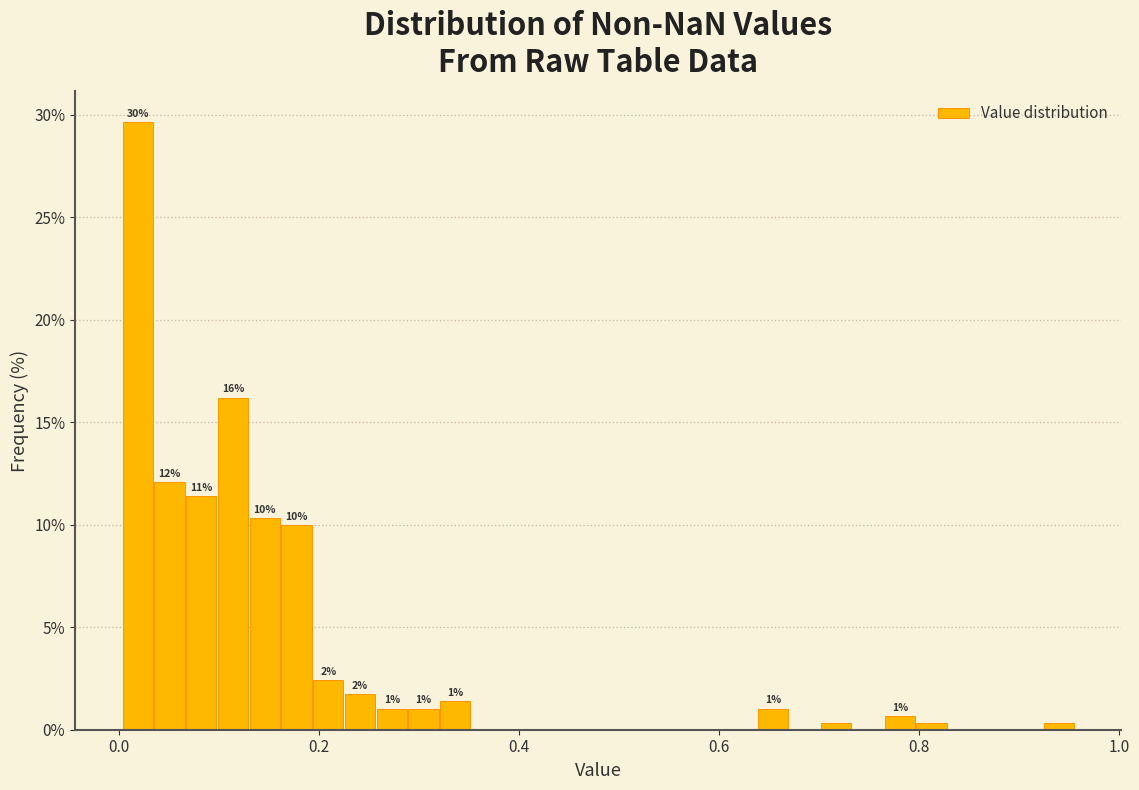

Around what value on the x-axis is the tallest bar? Give the approximate position of its centre, as read against the axis.

0.02